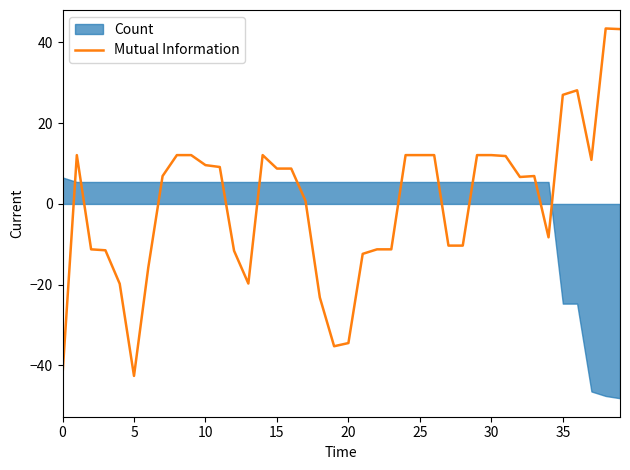

The chart shows a value of -41.2 at 18. True or false?

False